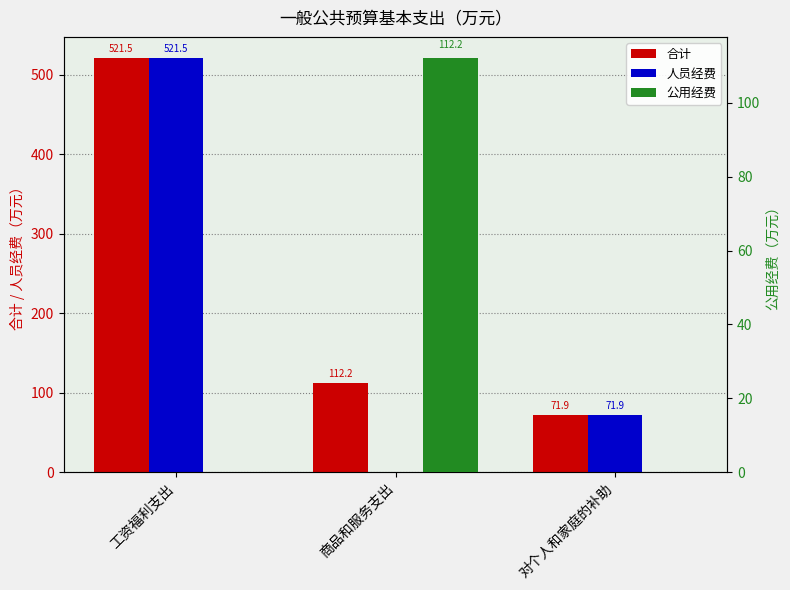

Reading right to left, extract all data points from this chart.

合计: 对个人和家庭的补助=71.9	商品和服务支出=112.2	工资福利支出=521.5
人员经费: 对个人和家庭的补助=71.9	商品和服务支出=0.0	工资福利支出=521.5
公用经费: 对个人和家庭的补助=0.0	商品和服务支出=112.2	工资福利支出=0.0